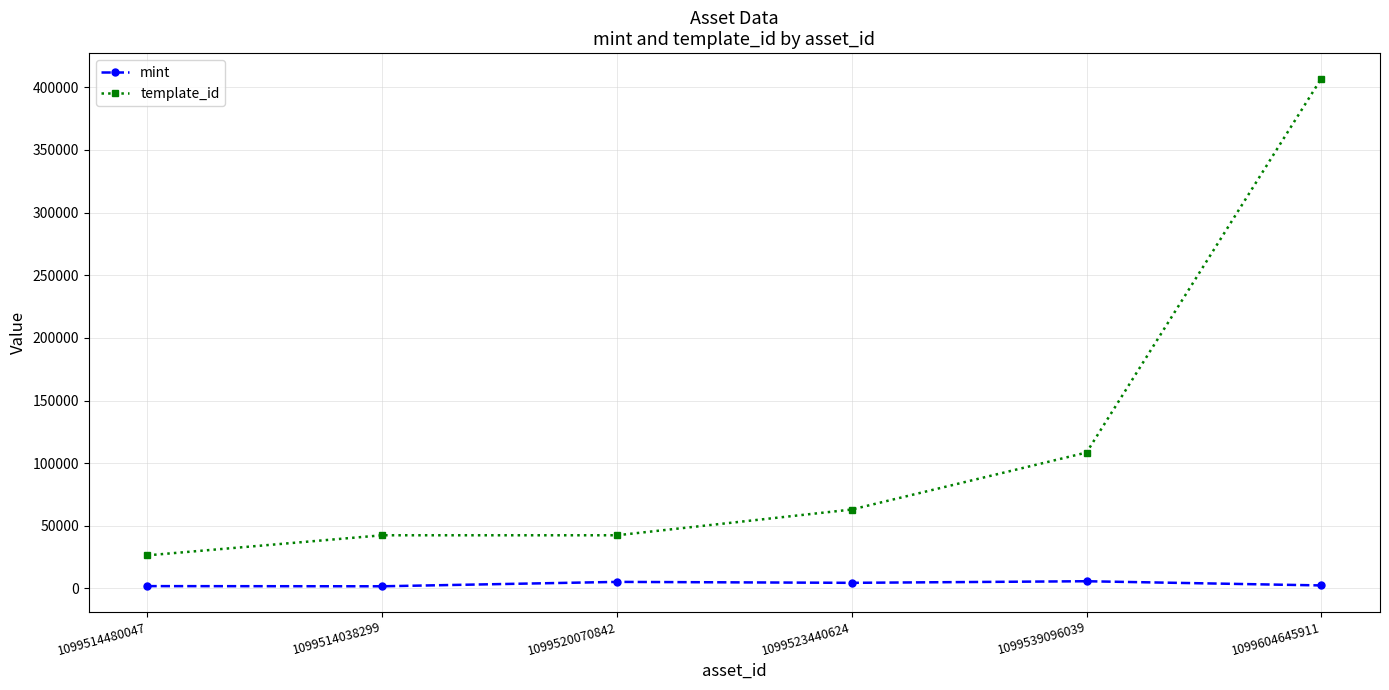

Does the chart have visible grid lines?

Yes